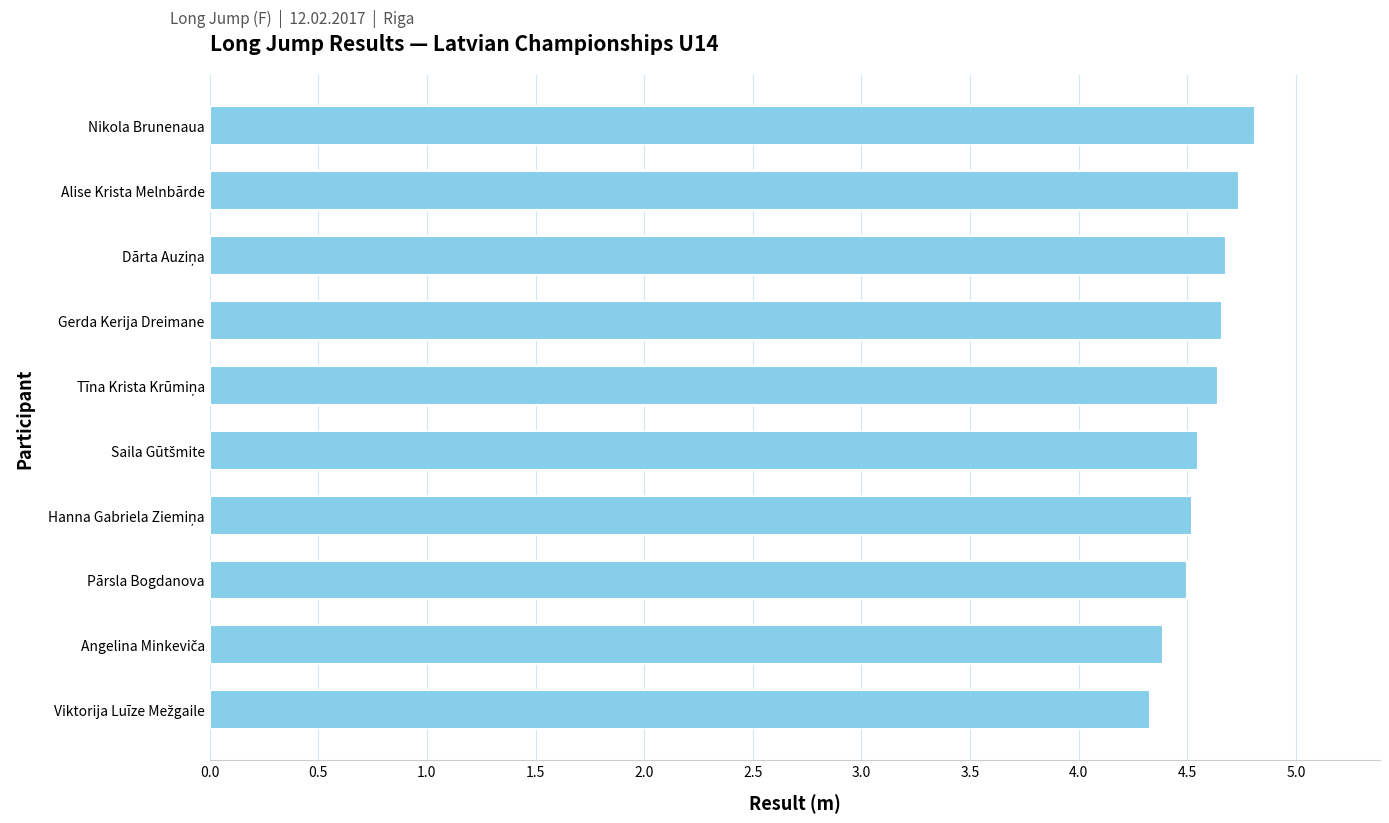

What is the change in value from Pārsla Bogdanova to Nikola Brunenaua?

+0.3